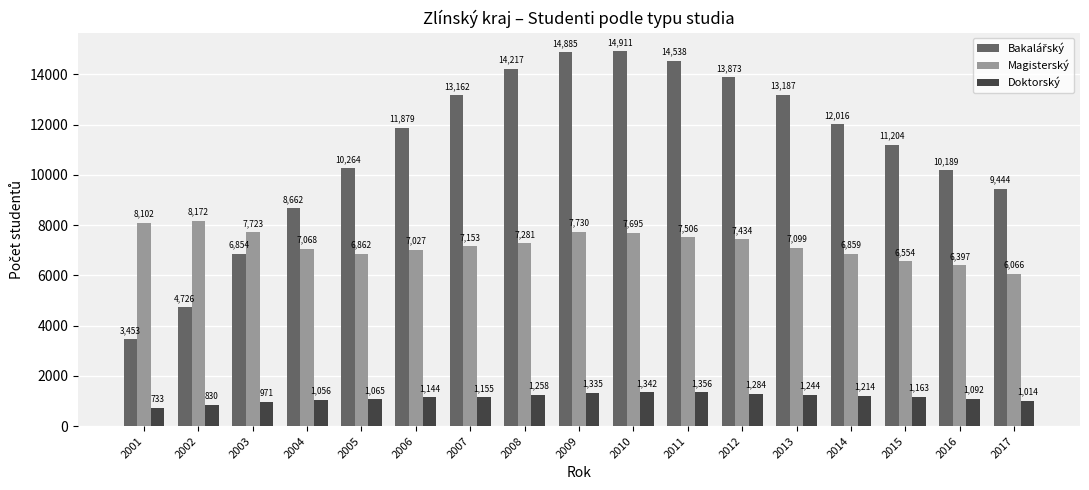

What is the sum of all Magisterský values?

122728